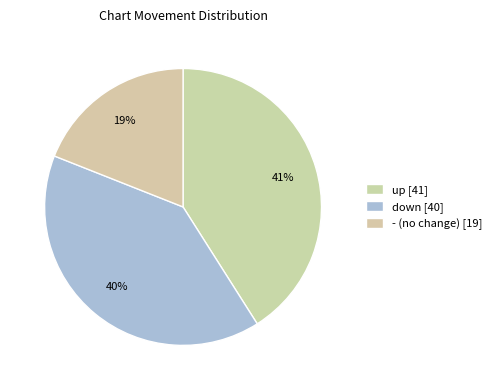

To the nearest percent, what is the difference between the up and - slice percentages?

22%